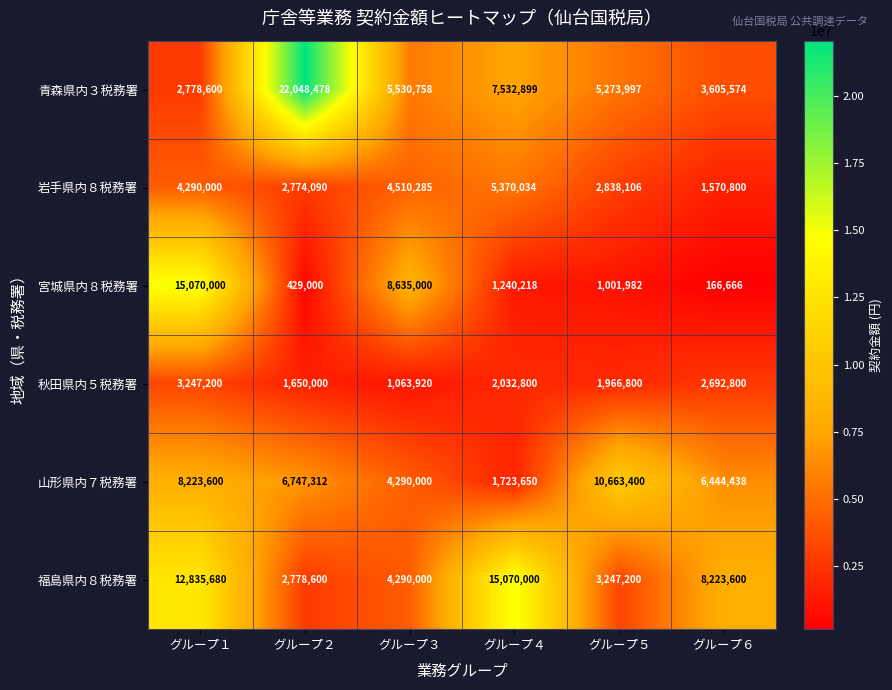

The 岩手県内８税務署 series shows 2774090 at グループ２. True or false?

True